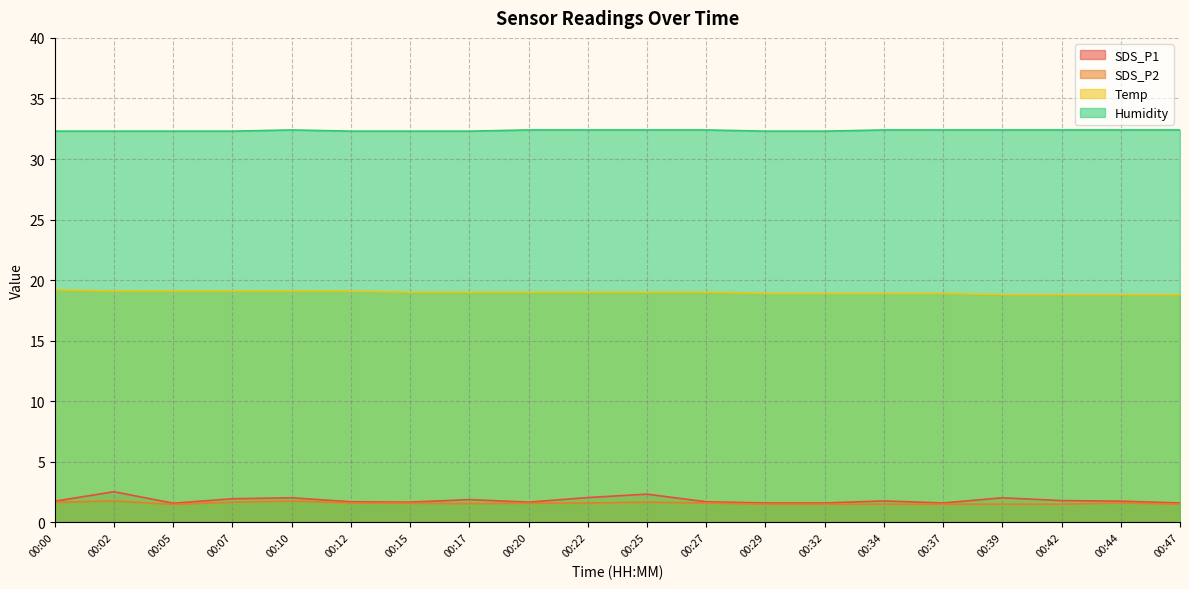

What is the value of the Temp point at the 13th from the left?

18.9